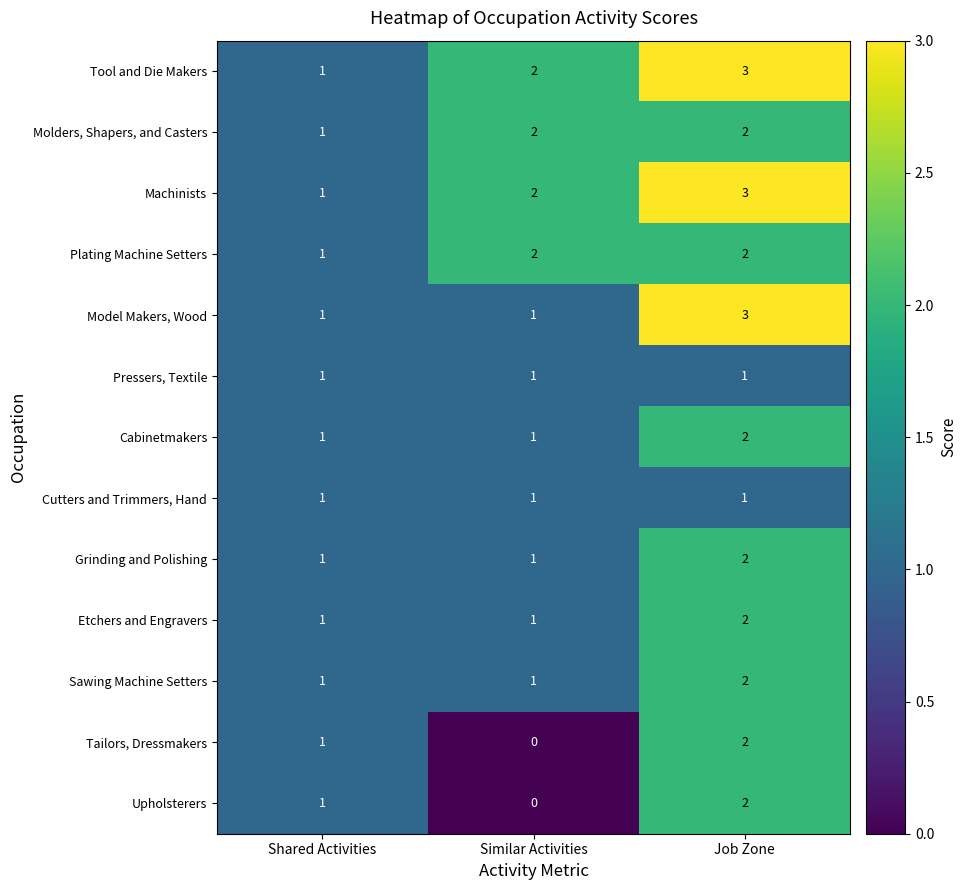

What is the maximum value shown in the chart?

3